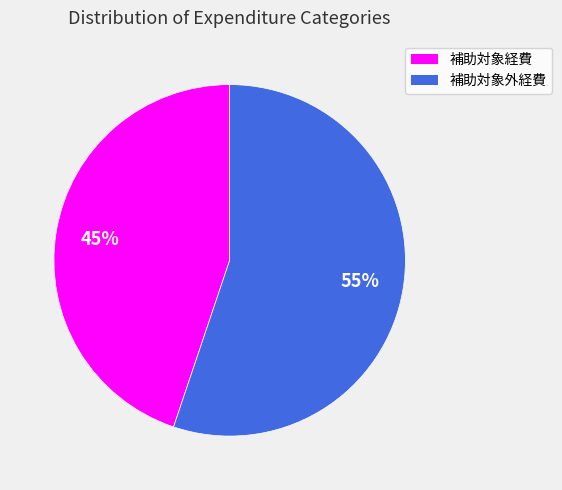

What is the largest slice in the pie chart?

補助対象外経費